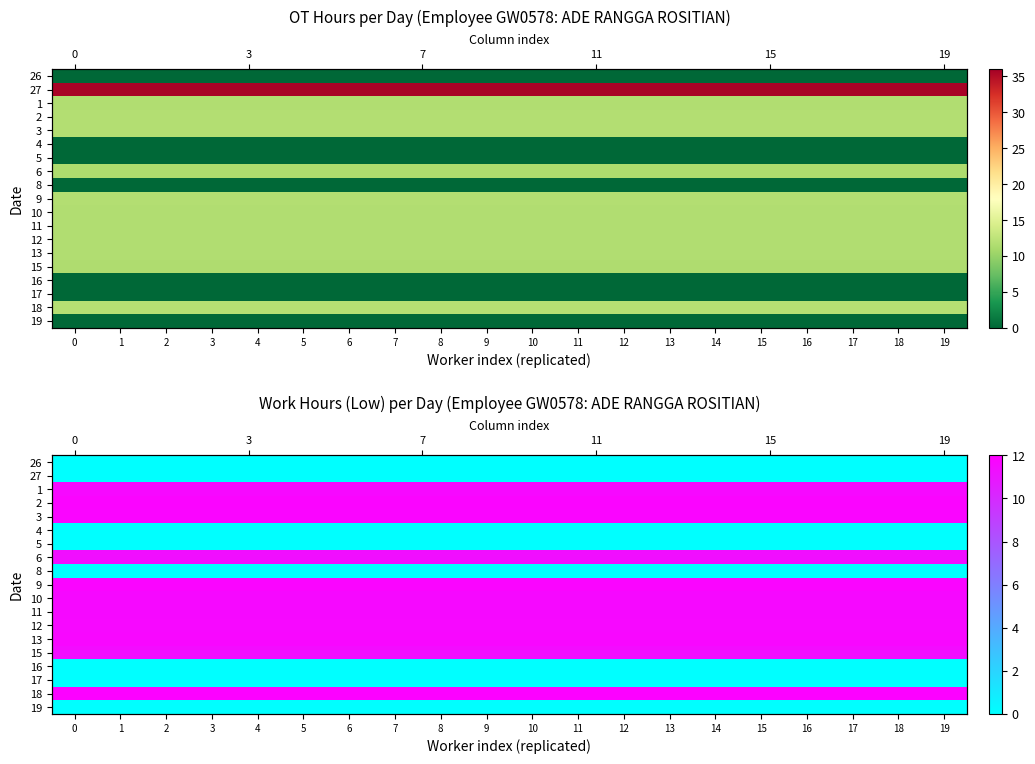

What is the maximum value for 1?

11.6